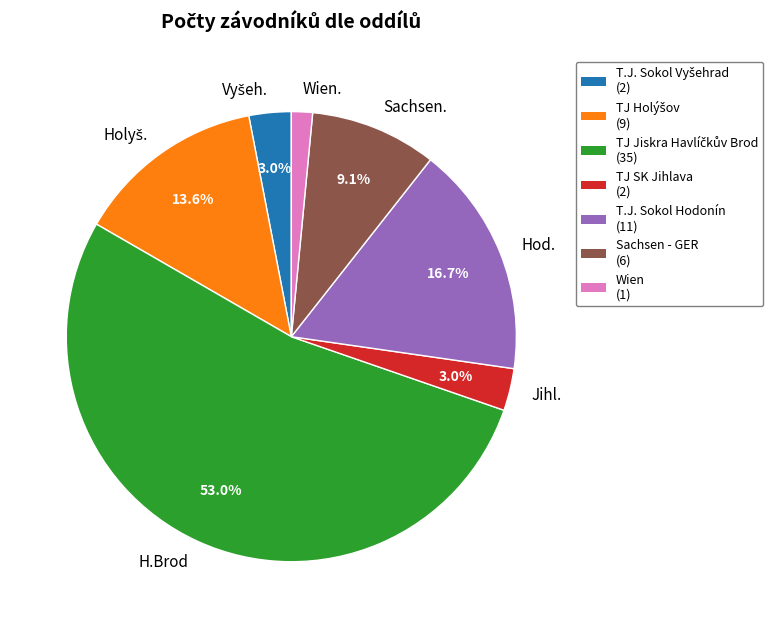

True or false: Jihl. accounts for 3% of the total.

True